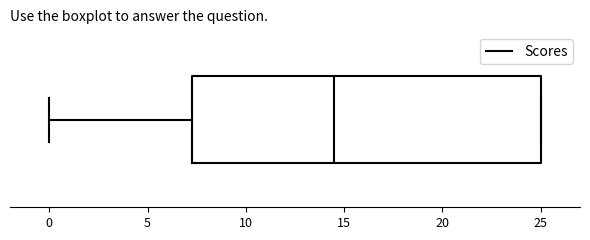

Transcribe this box plot: give where the median line is, the range the box spans, and where the two whiskers end, as read against the x-axis. The values are not printed on the chart, so give them approximately, as read against the axis.

median 14.5, box 7.5 to 25.0, whiskers 0.0 to 25.0